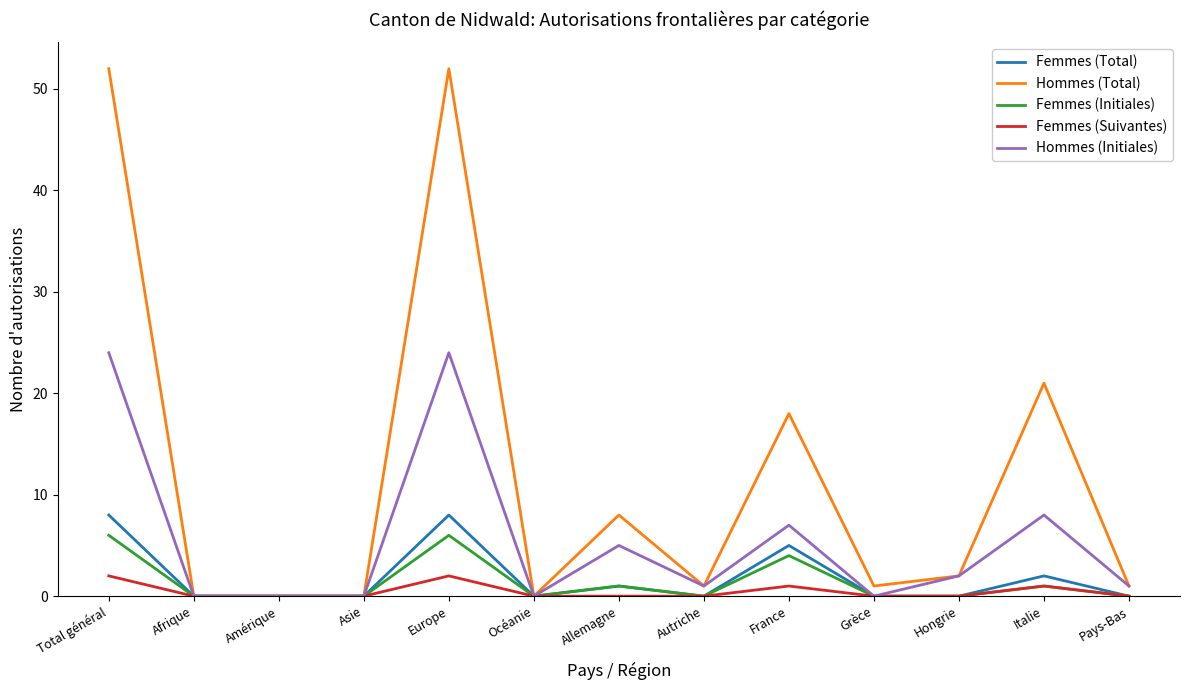

Does the chart have visible grid lines?

No